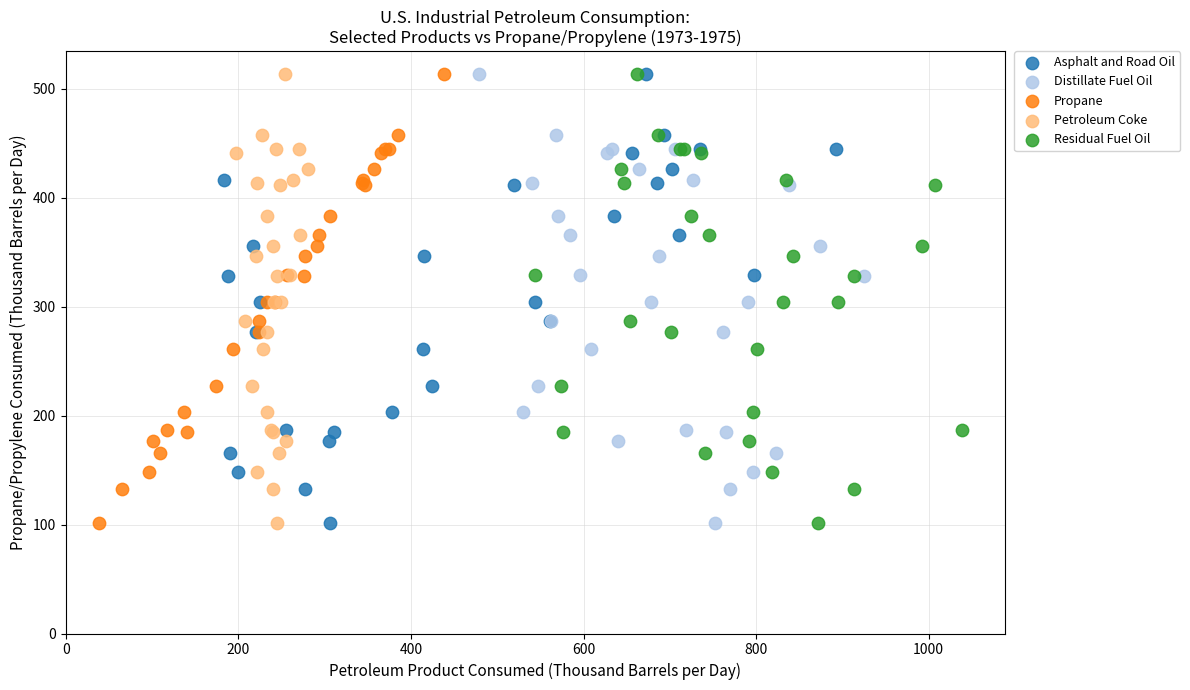

What are all the series names shown in the legend?

Asphalt and Road Oil, Distillate Fuel Oil, Propane, Petroleum Coke, Residual Fuel Oil